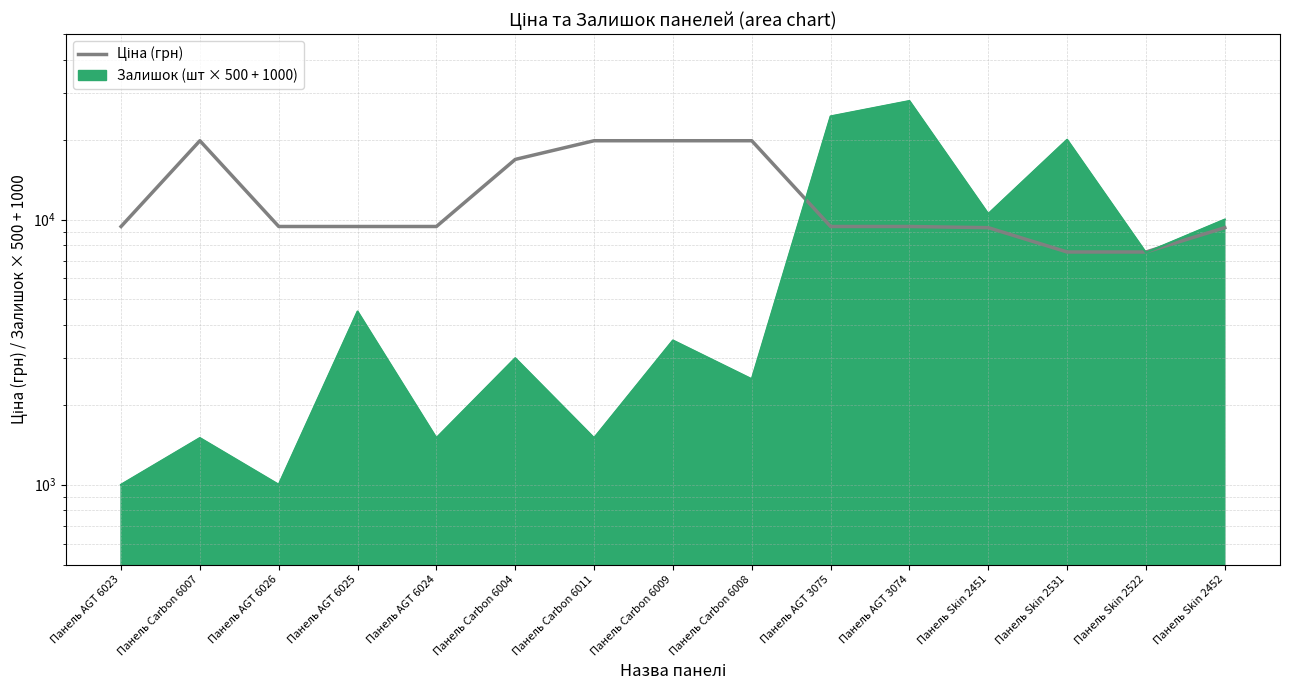

Where is the first local maximum?

Панель Carbon 6007